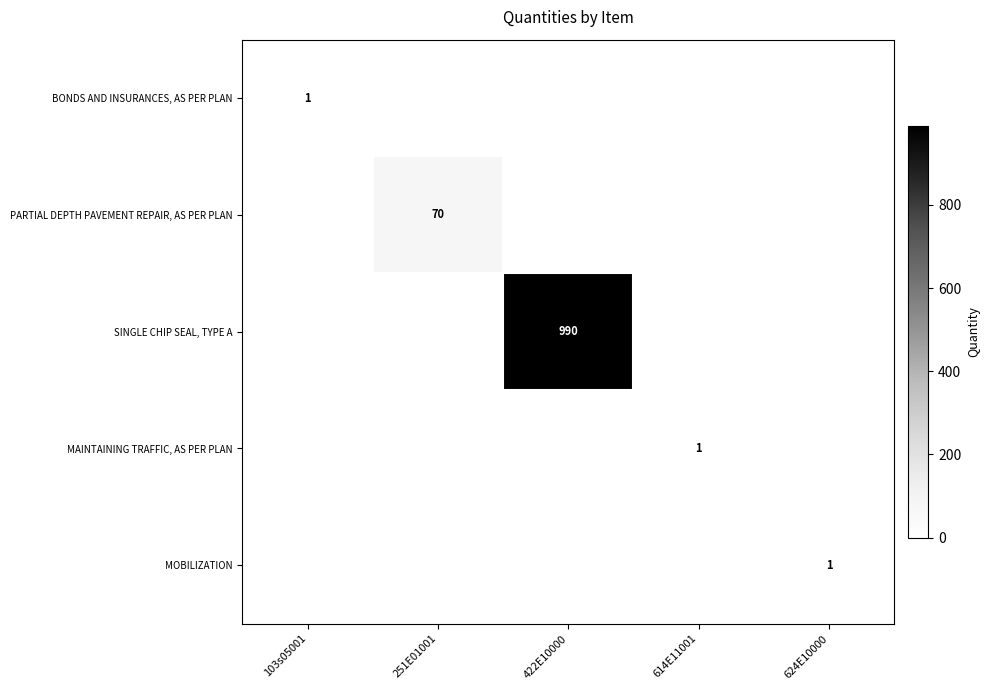

Is it true that PARTIAL DEPTH PAVEMENT REPAIR, AS PER PLAN equals 70 at 251E01001?

True